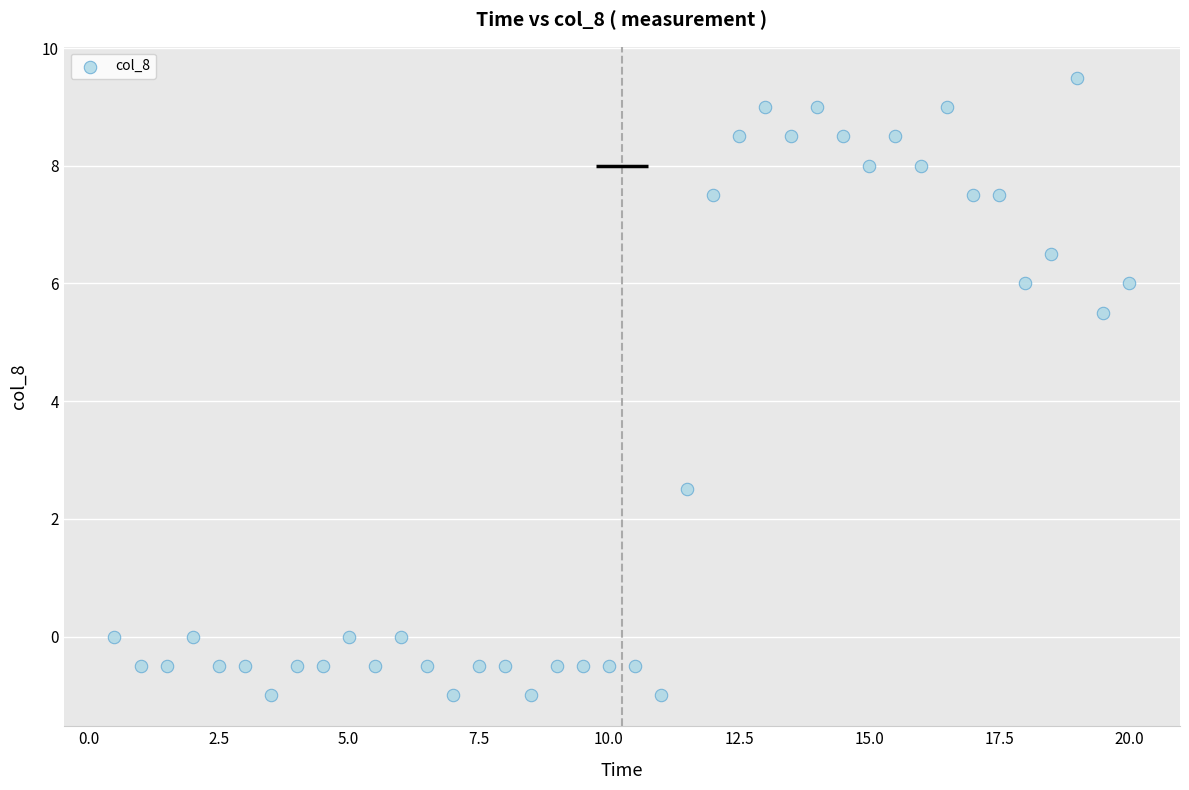

What is the range of X values (max minus min)?

19.5